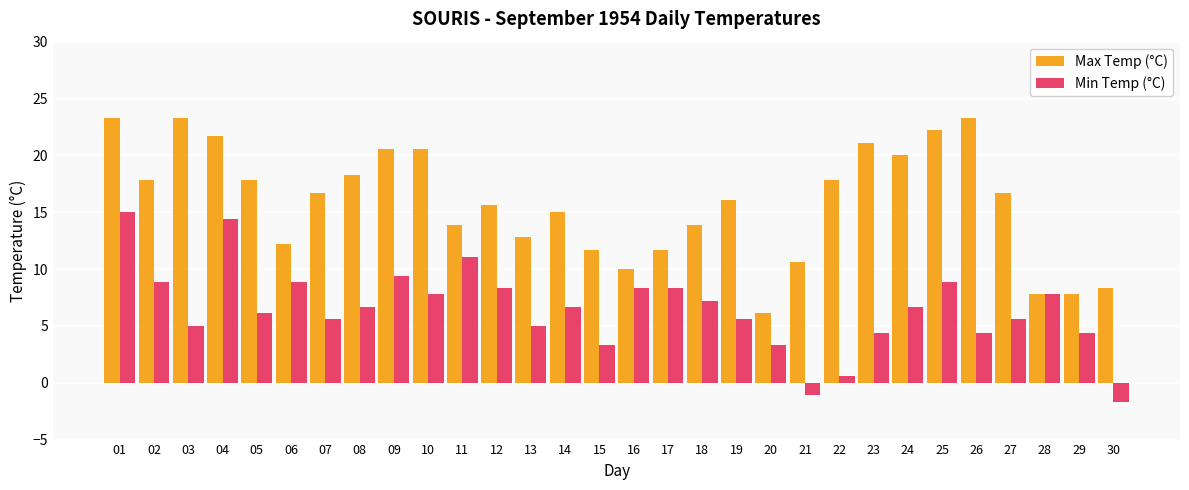

True or false: Max Temp (°C) has a value of 13.9 at 18.

True